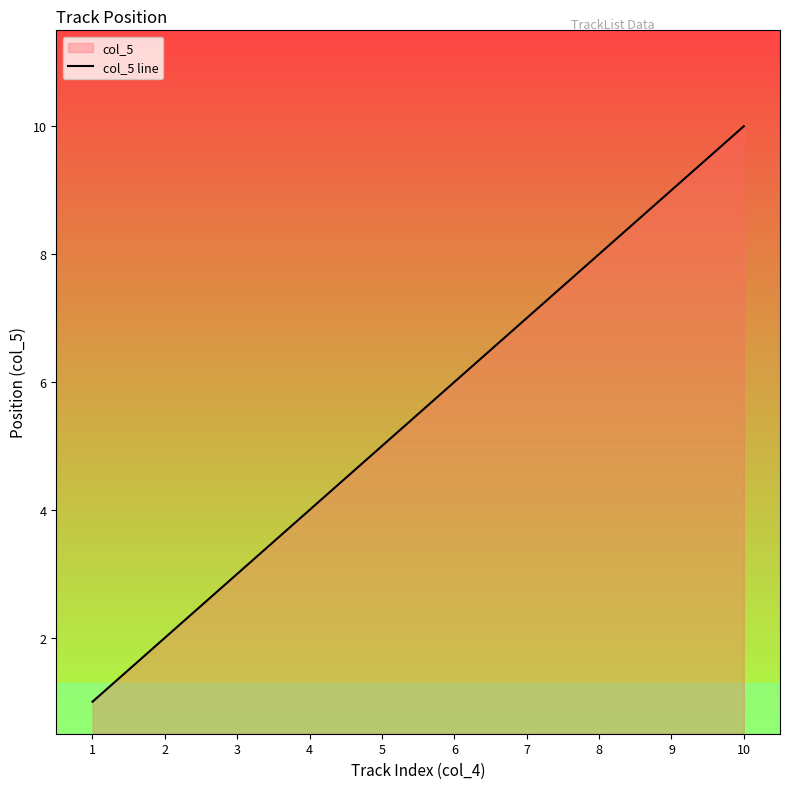

Is it true that the value at 10 is 10?

True